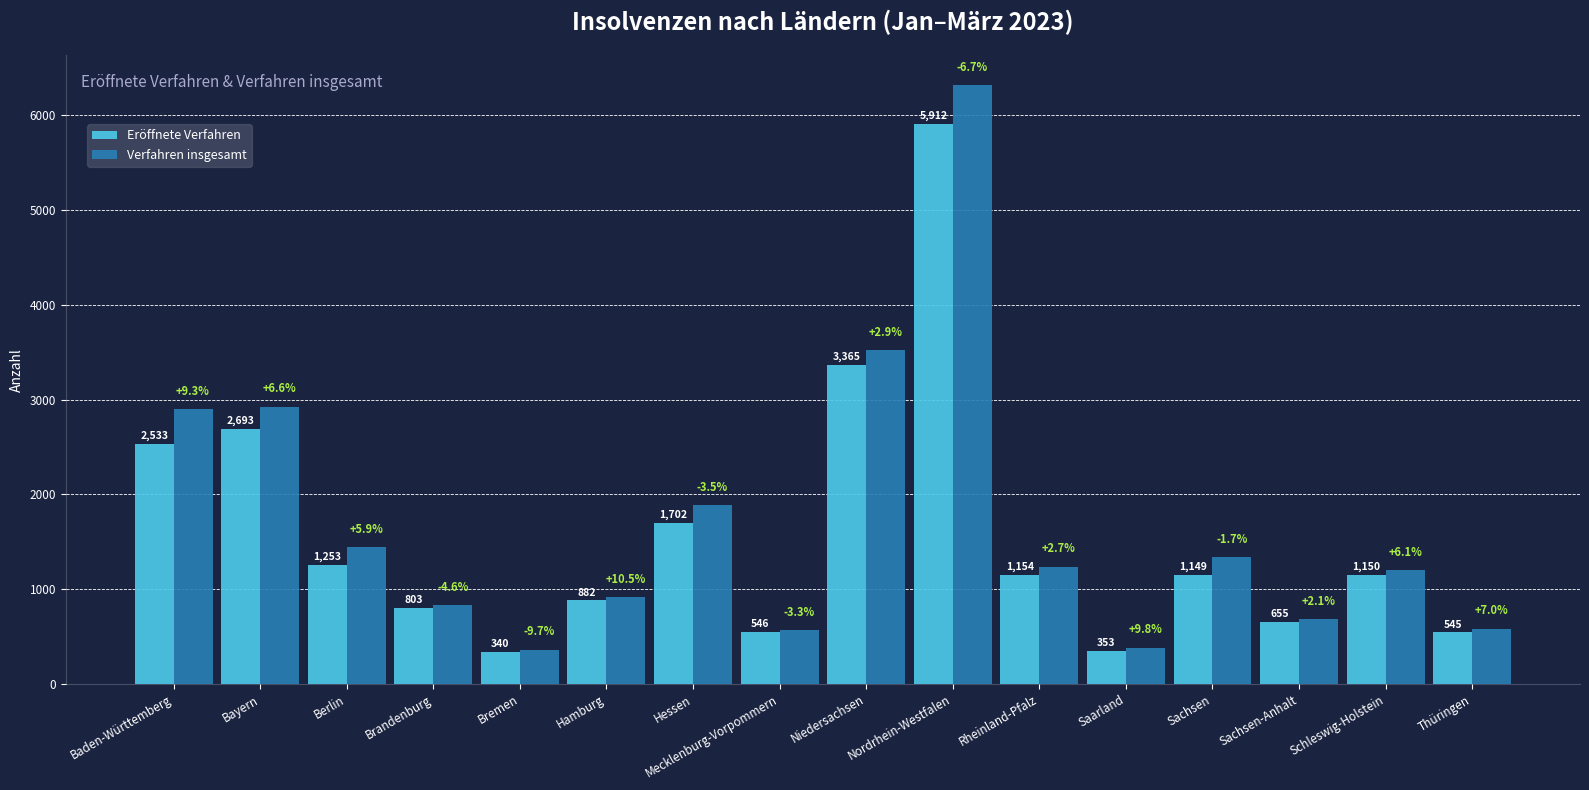

True or false: Eröffnete Verfahren has a value of 2935 at Hessen.

False